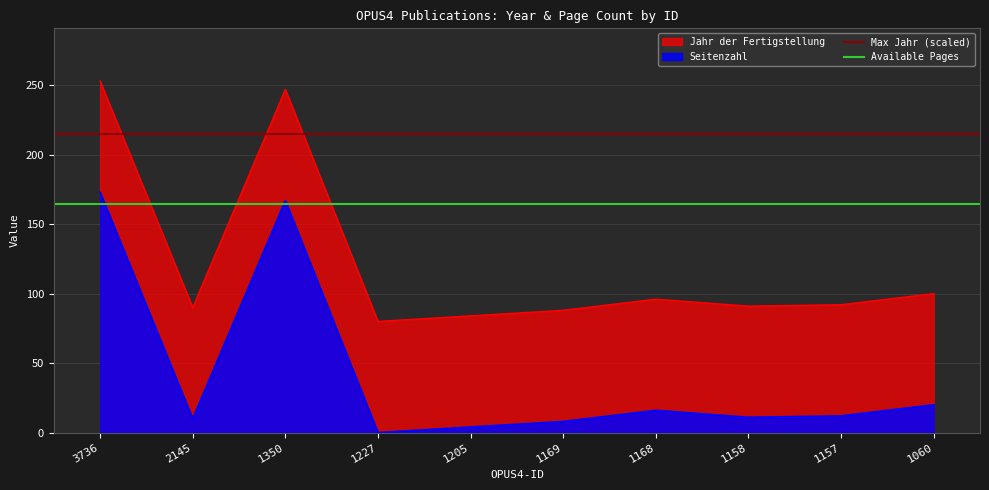

The Jahr der Fertigstellung series shows 90 at 2145. True or false?

True